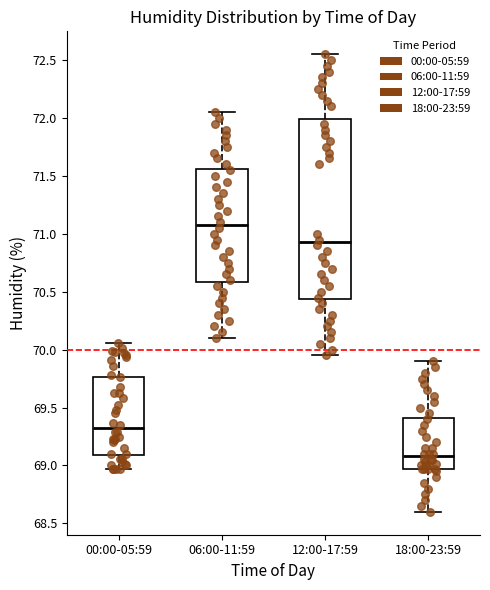

Reading left to right, read every box against the y-axis: the position of its median line, the range the box covers, and the ends of its whiskers. The values are not printed on the chart, so give them approximately, as read against the axis.

00:00-05:59: median 69.30, box 69.10 to 69.75, whiskers 68.95 to 70.05
06:00-11:59: median 71.10, box 70.60 to 71.55, whiskers 70.10 to 72.05
12:00-17:59: median 70.95, box 70.45 to 72.00, whiskers 69.95 to 72.55
18:00-23:59: median 69.10, box 68.95 to 69.40, whiskers 68.60 to 69.90